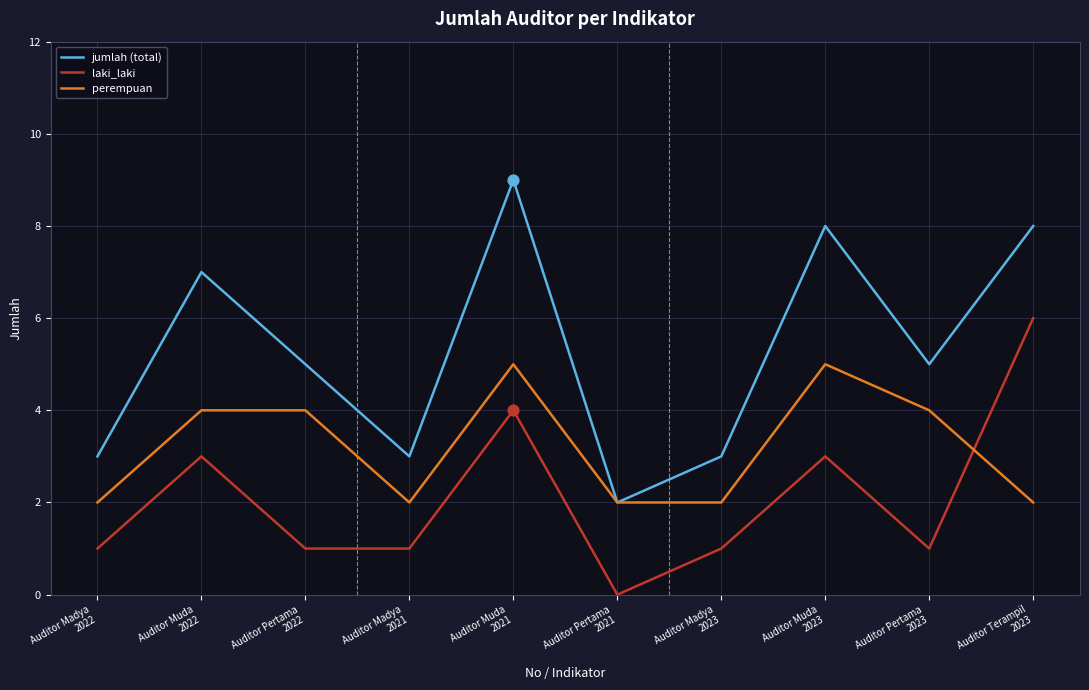

Is the value of jumlah (total) at Auditor Muda
2023 greater than the value of perempuan at Auditor Madya
2021?

Yes